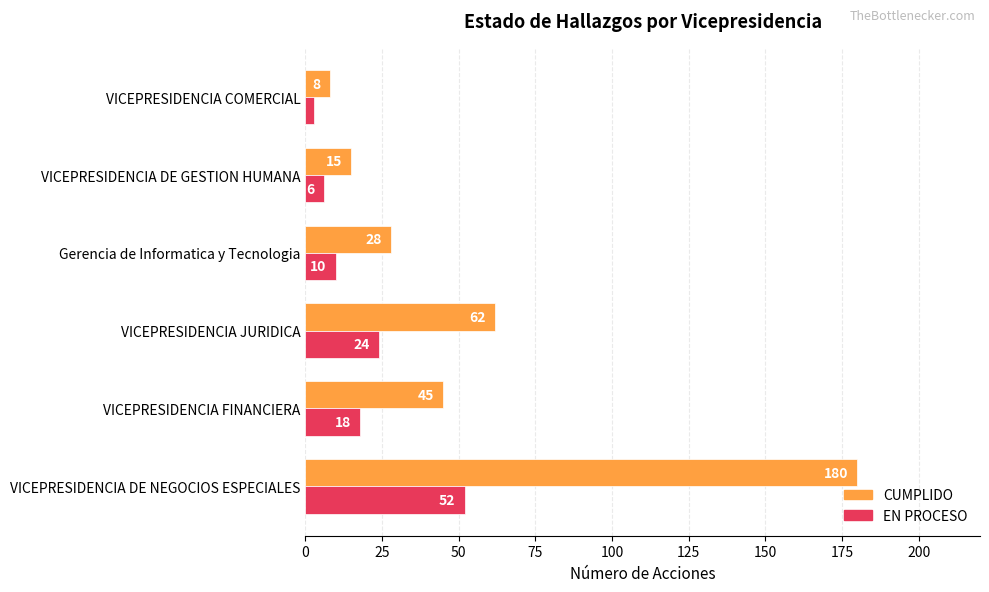

List the series in order of their peak value, lowest first.

EN PROCESO, CUMPLIDO